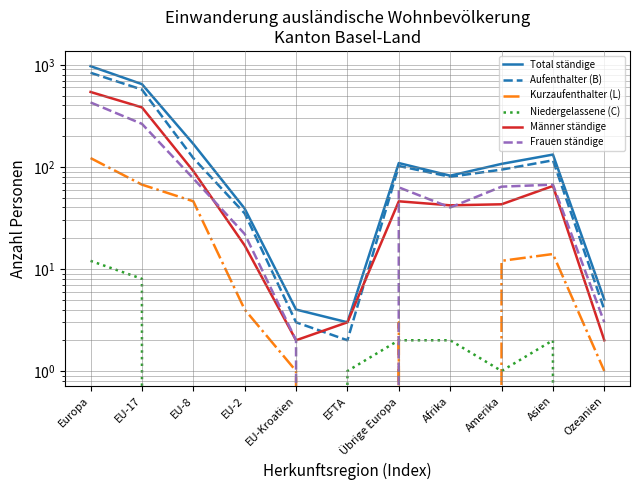

Where is the first local maximum for Niedergelassene (C)?

Asien